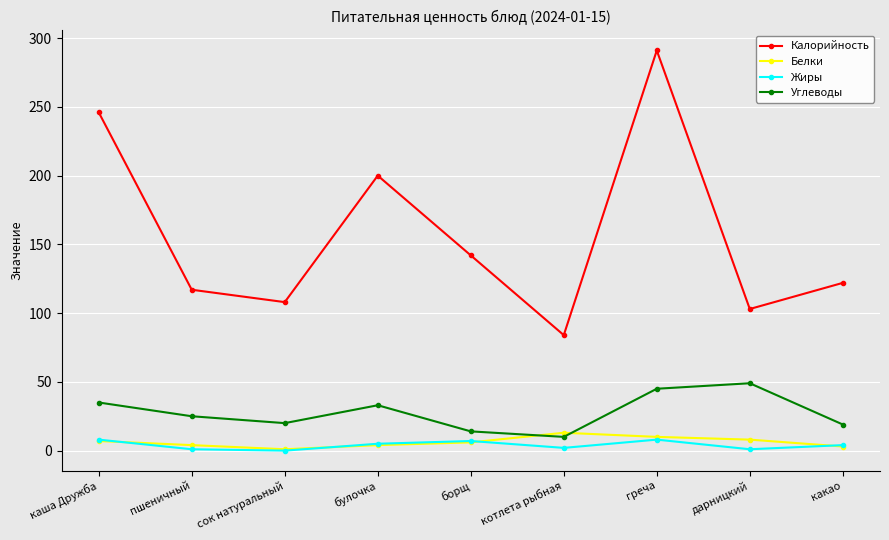

Where is the first local minimum for Углеводы?

сок натуральный